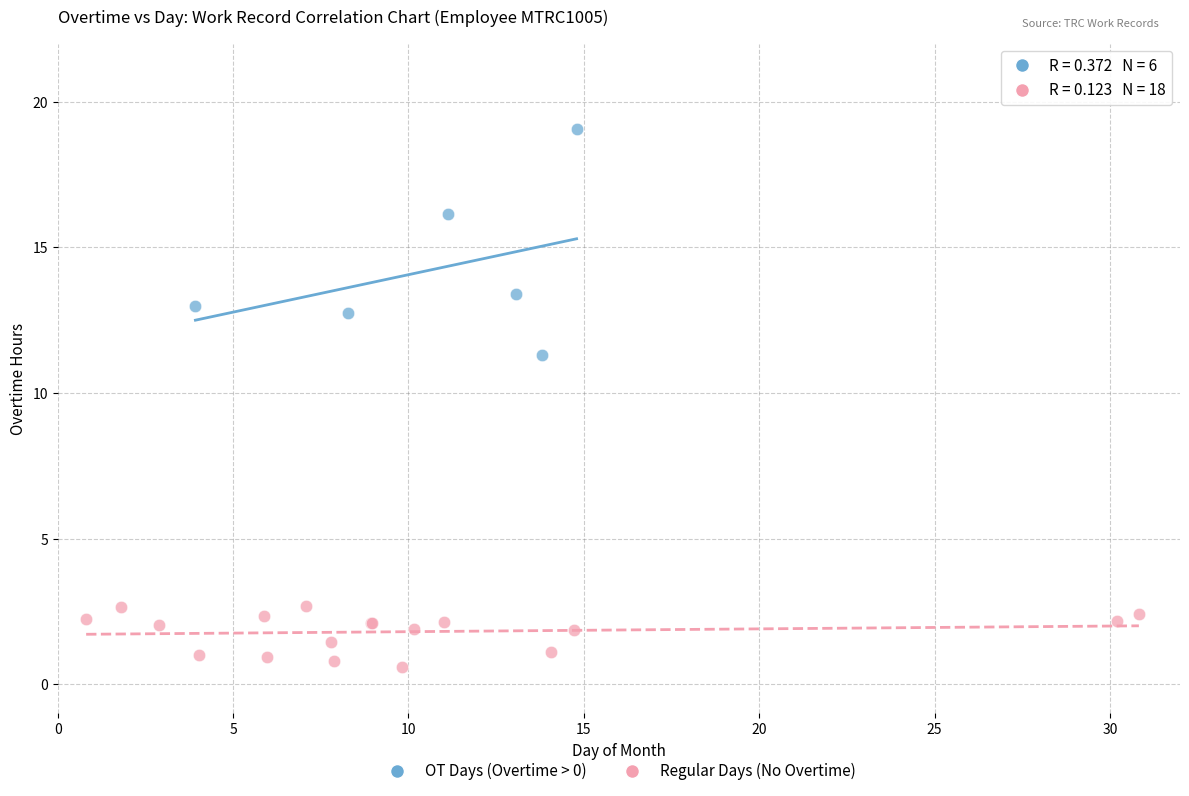

What are all the series names shown in the legend?

OT Days (Overtime > 0), Regular Days (No Overtime)